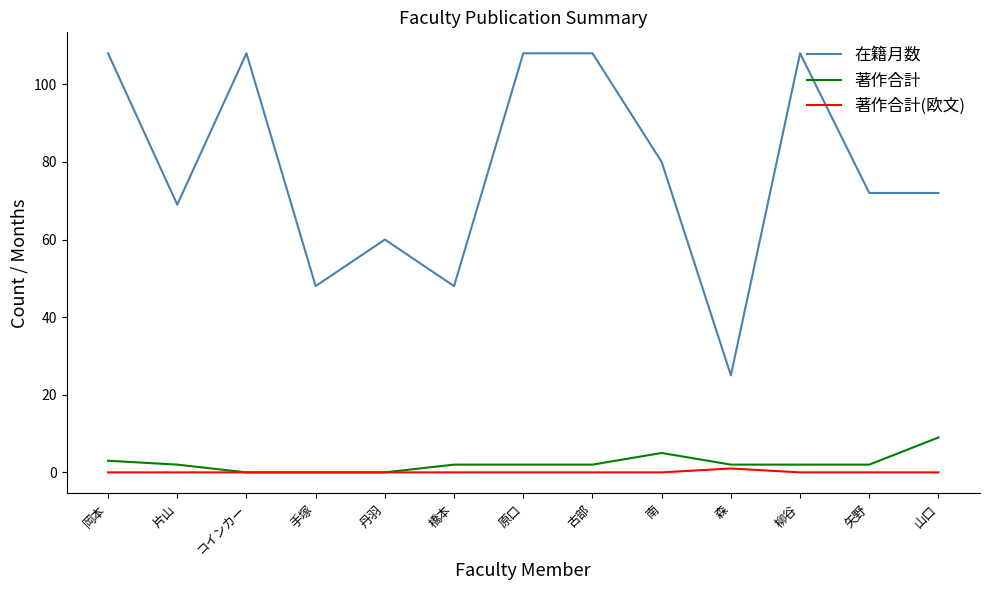

Rank the series by their maximum value, from lowest to highest.

著作合計(欧文), 著作合計, 在籍月数